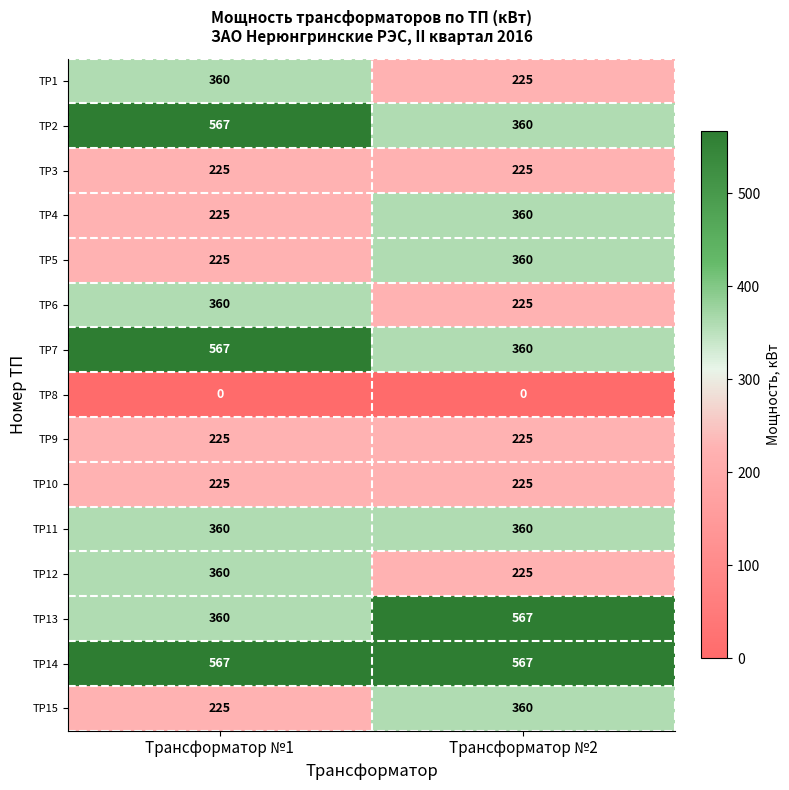

Rank the categories by TP13 value from lowest to highest.

Трансформатор №1, Трансформатор №2